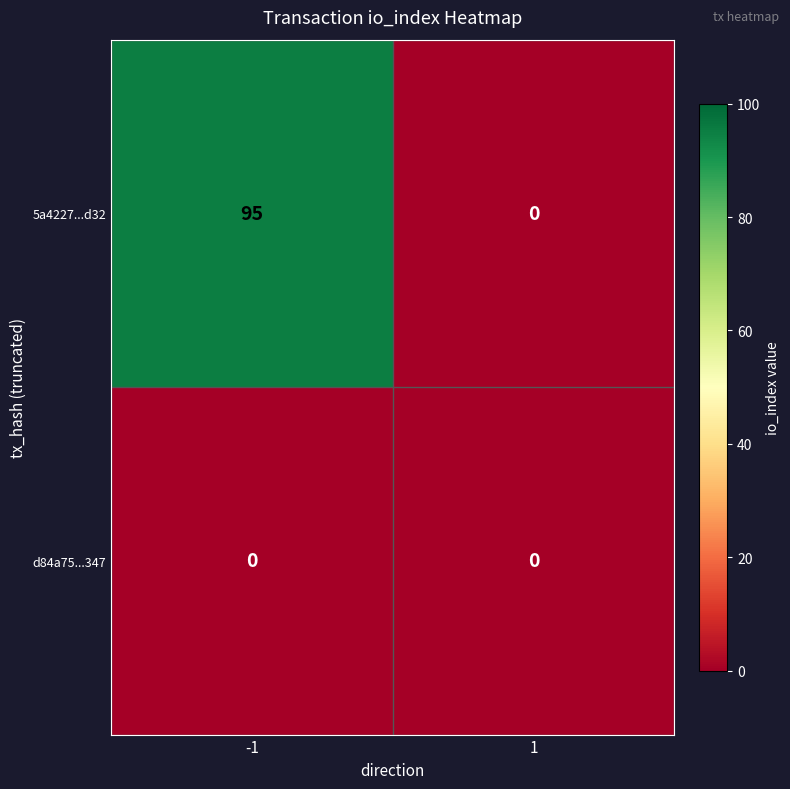

Reading left to right, list all the values displayed in this chart.

5a4227...d32: 95	0
d84a75...347: 0	0